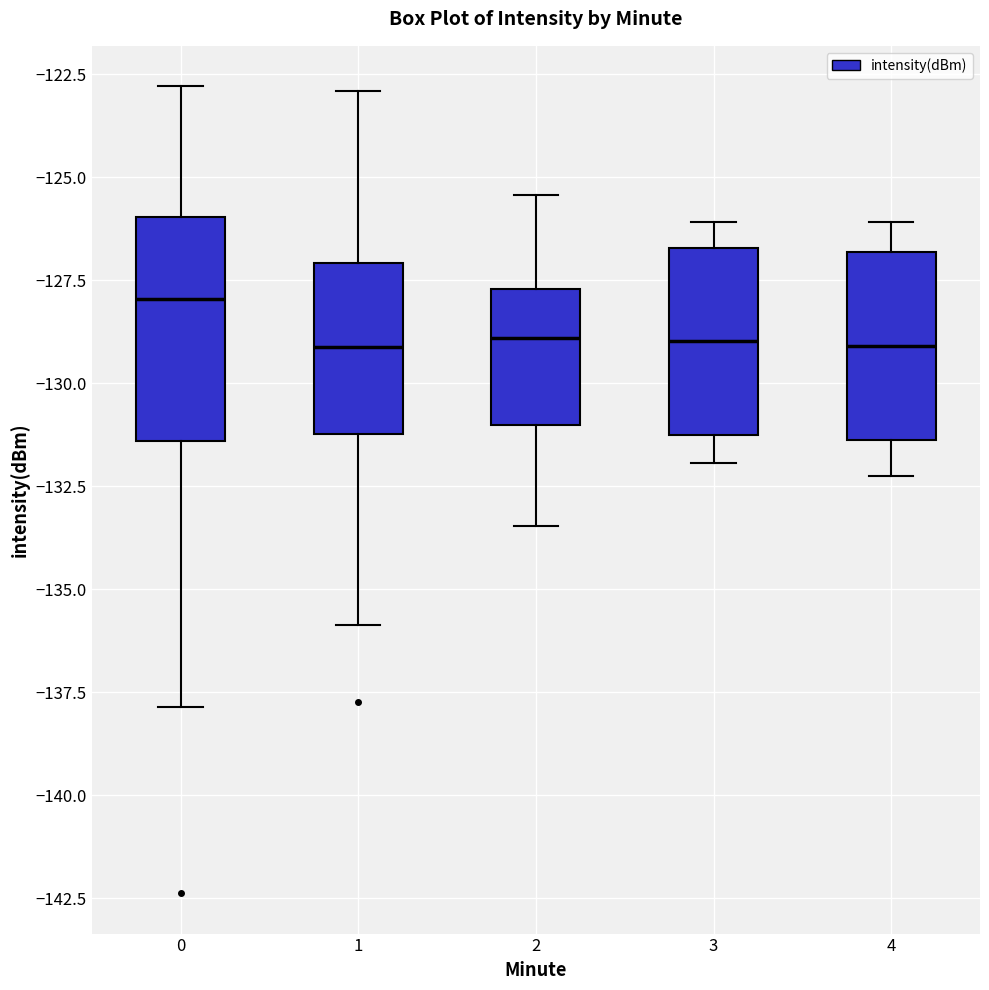

Reading left to right, read every box against the y-axis: the position of its median line, the range the box covers, and the ends of its whiskers. The values are not printed on the chart, so give them approximately, as read against the axis.

0: median -128.0, box -131.5 to -126.0, whiskers -138.0 to -123.0
1: median -129.0, box -131.0 to -127.0, whiskers -136.0 to -123.0
2: median -129.0, box -131.0 to -127.5, whiskers -133.5 to -125.5
3: median -129.0, box -131.0 to -126.5, whiskers -132.0 to -126.0
4: median -129.0, box -131.5 to -127.0, whiskers -132.0 to -126.0